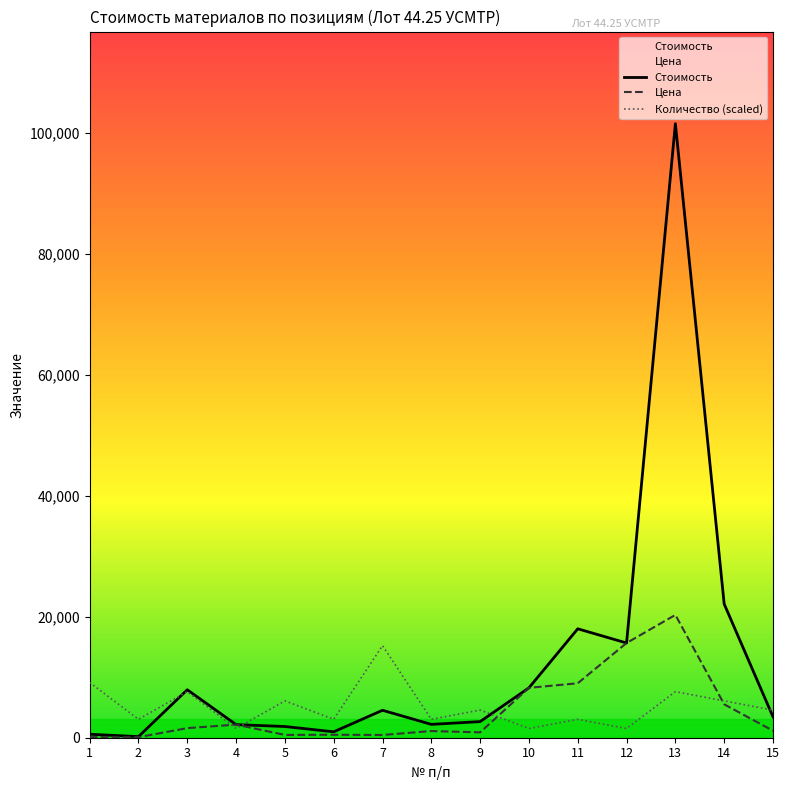

The Цена series shows 215.2 at 5. True or false?

False